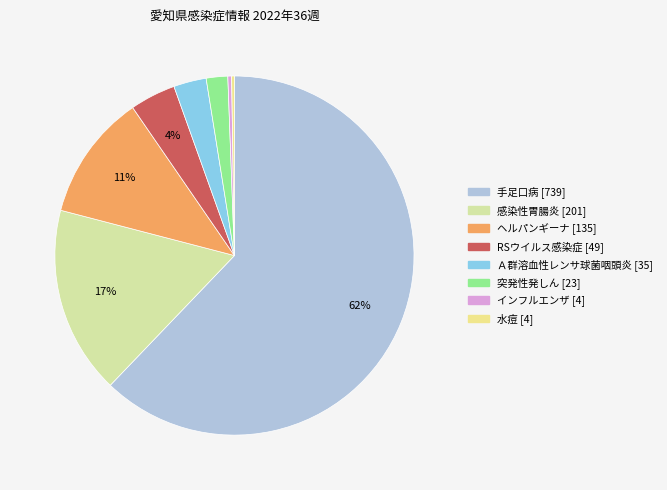

Count the number of slices in the pie.

8